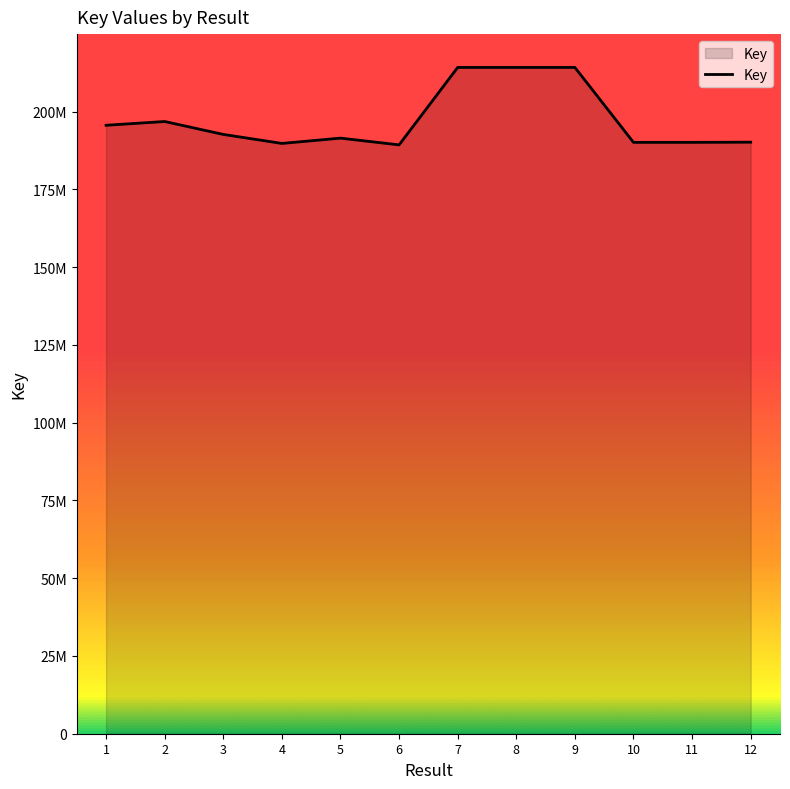

Is this an area chart (filled region under the line)?

Yes